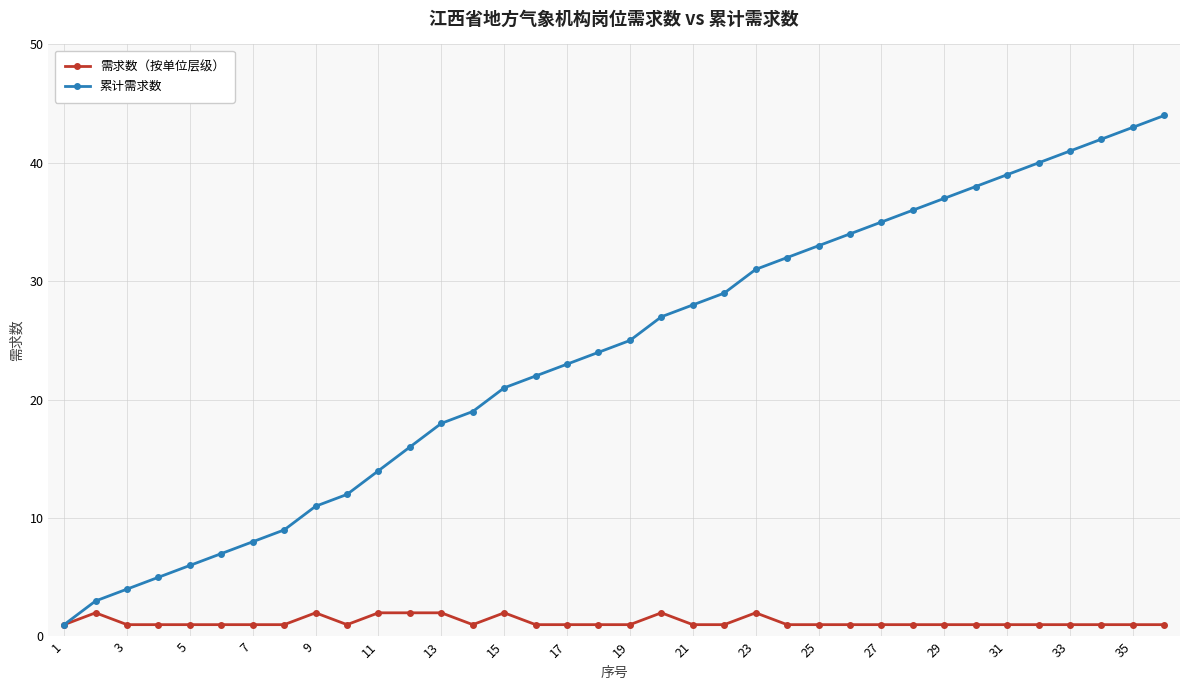

Reading left to right, list all the values displayed in this chart.

需求数（按单位层级）: 1	2	1	1	1	1	1	1	2	1	2	2	2	1	2	1	1	1	1	2	1	1	2	1	1	1	1	1	1	1	1	1	1	1	1	1
累计需求数: 1	3	4	5	6	7	8	9	11	12	14	16	18	19	21	22	23	24	25	27	28	29	31	32	33	34	35	36	37	38	39	40	41	42	43	44